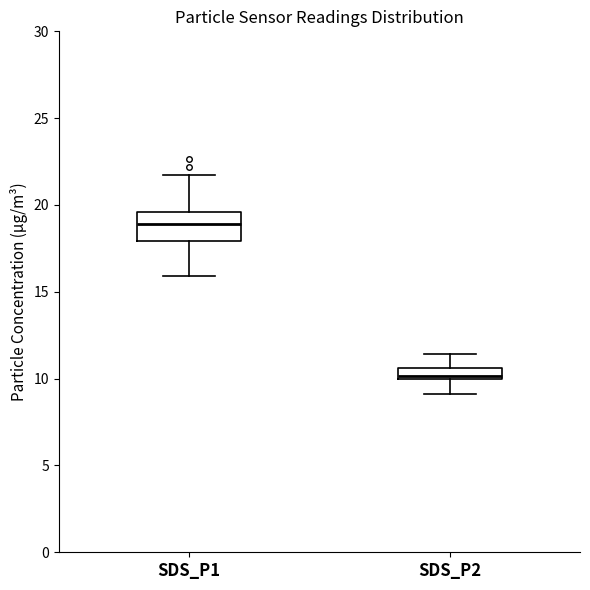

Which box's median line is the highest?

SDS_P1